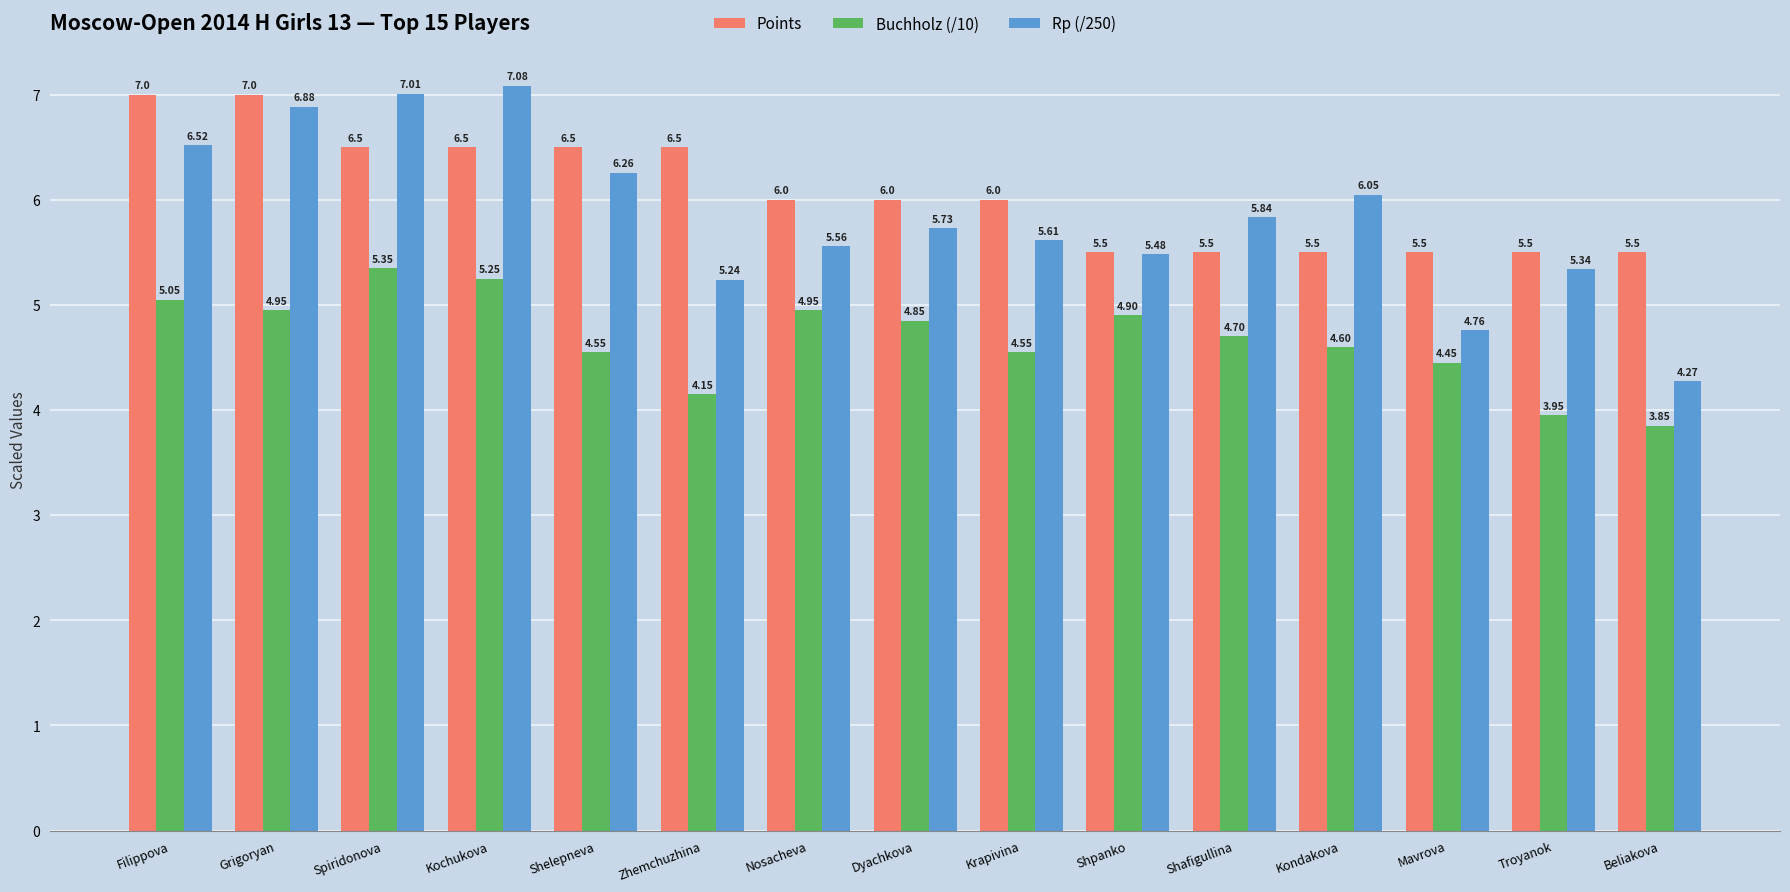

List the series in order of their peak value, lowest first.

Buchholz (/10), Points, Rp (/250)